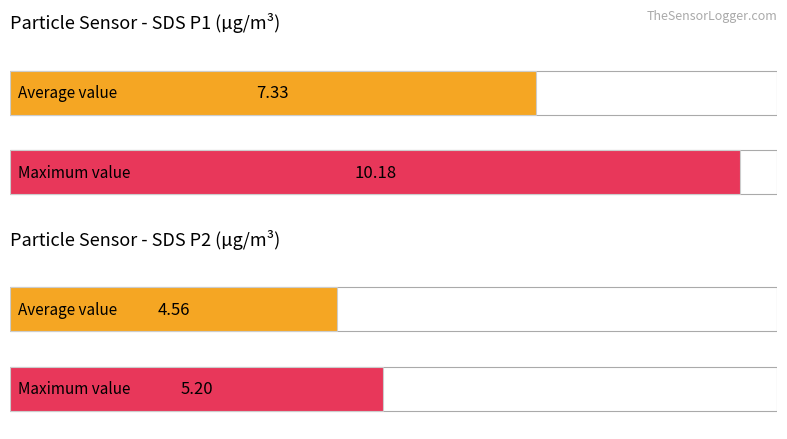

What is the maximum value for SDS_P2?

5.2